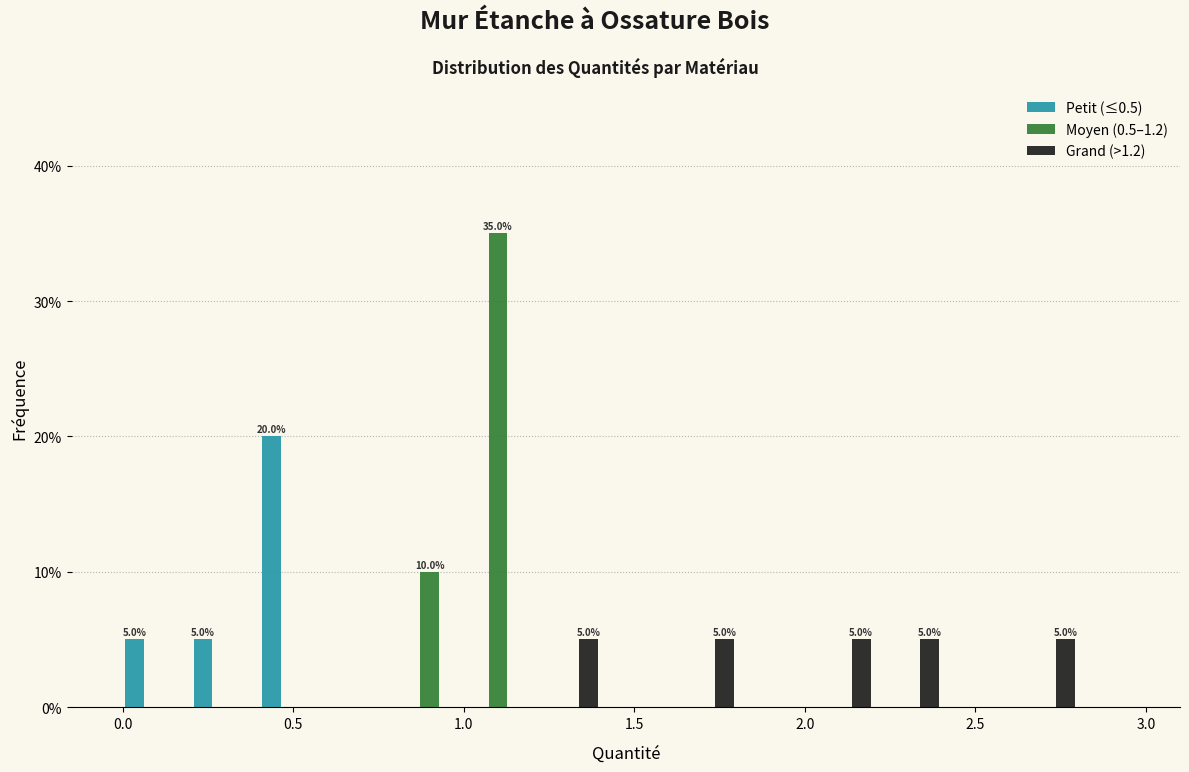

In the Moyen (0.5–1.2) series, which range on the x-axis has the tallest bar?

1.0 to 1.2